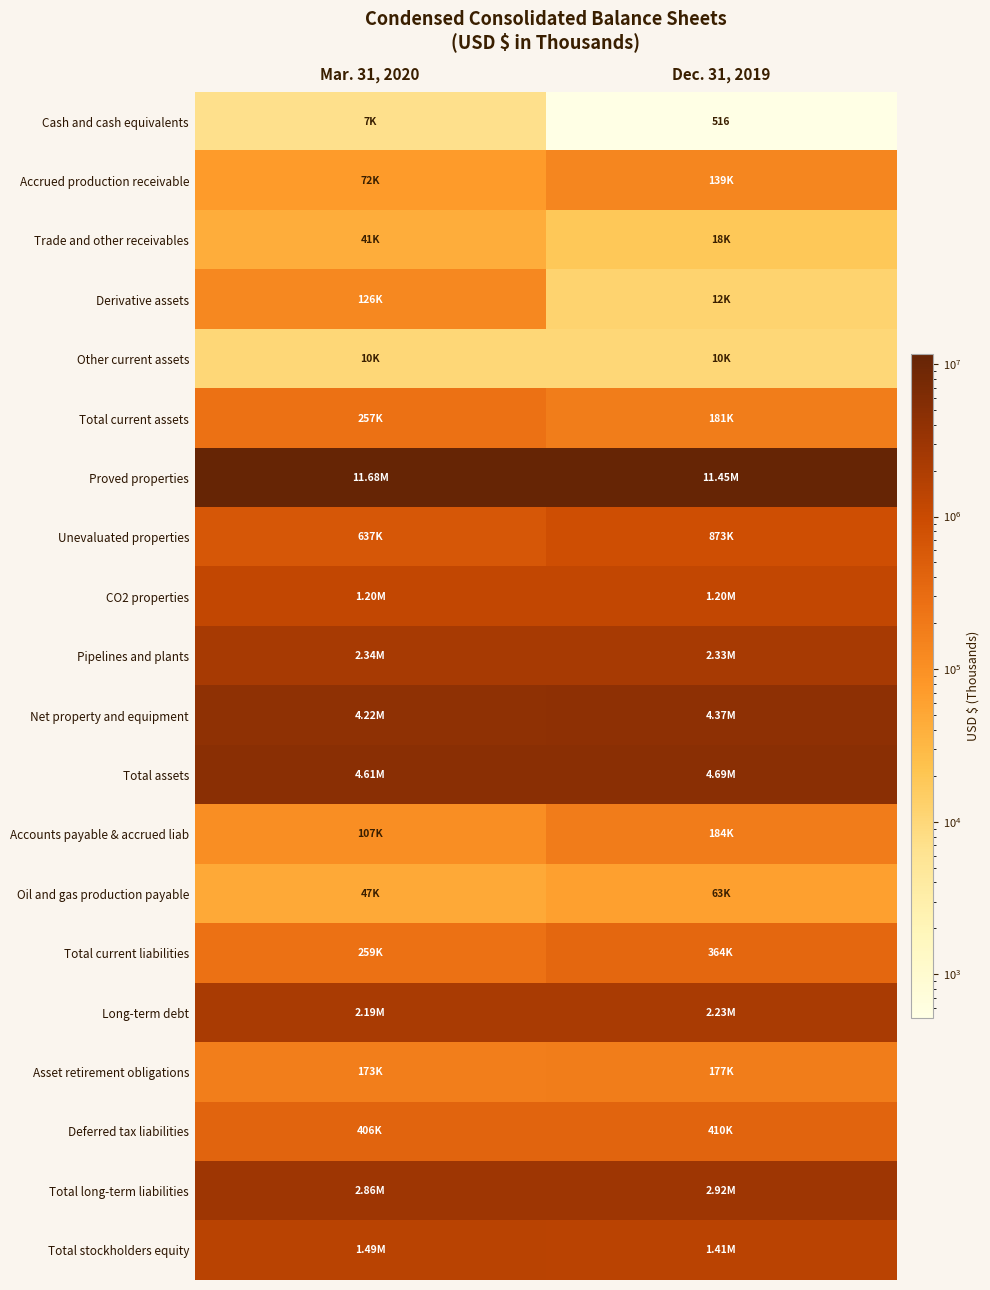

The Total stockholders equity series shows 2312107 at Mar. 31, 2020. True or false?

False